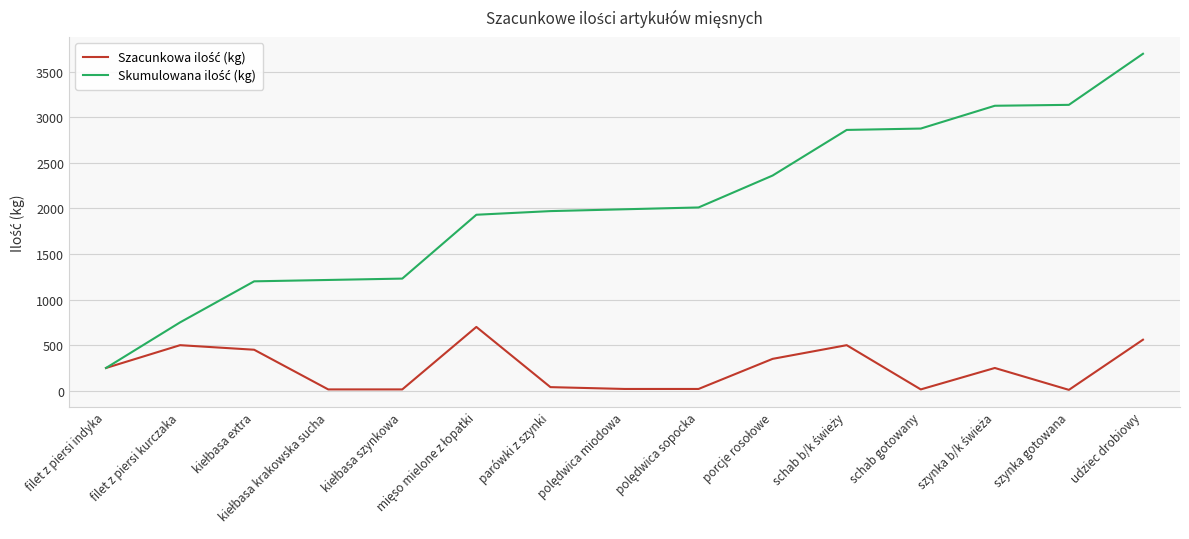

At which category does the chart reach its peak across all series?

udziec drobiowy